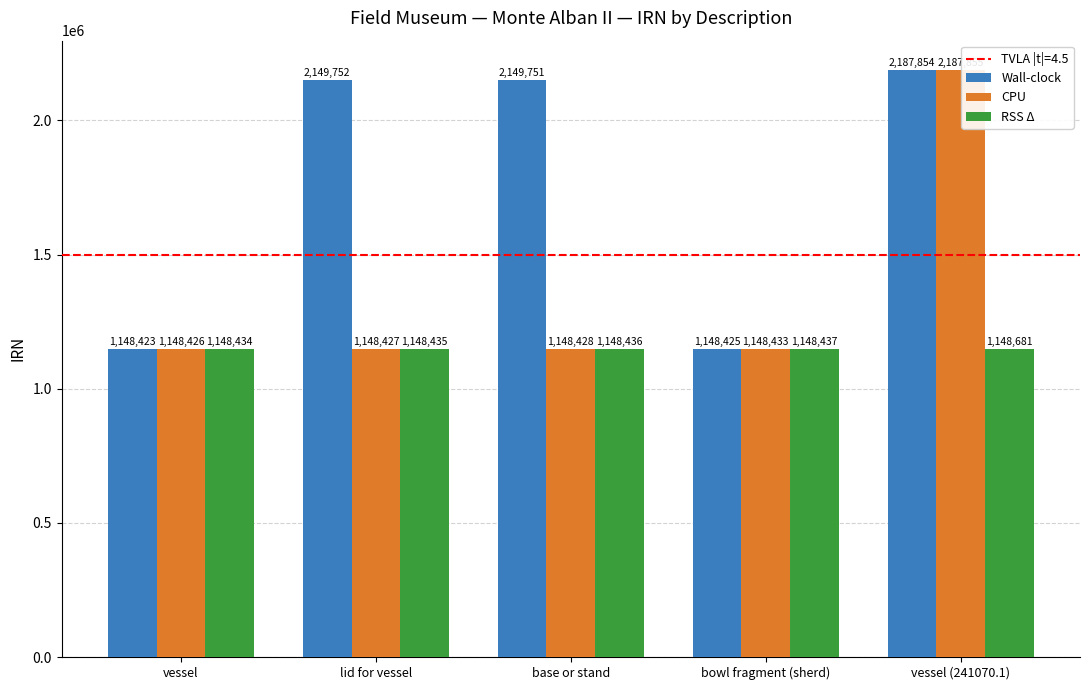

List the labels in order of CPU value, smallest first.

vessel, lid for vessel, base or stand, bowl fragment (sherd), vessel (241070.1)